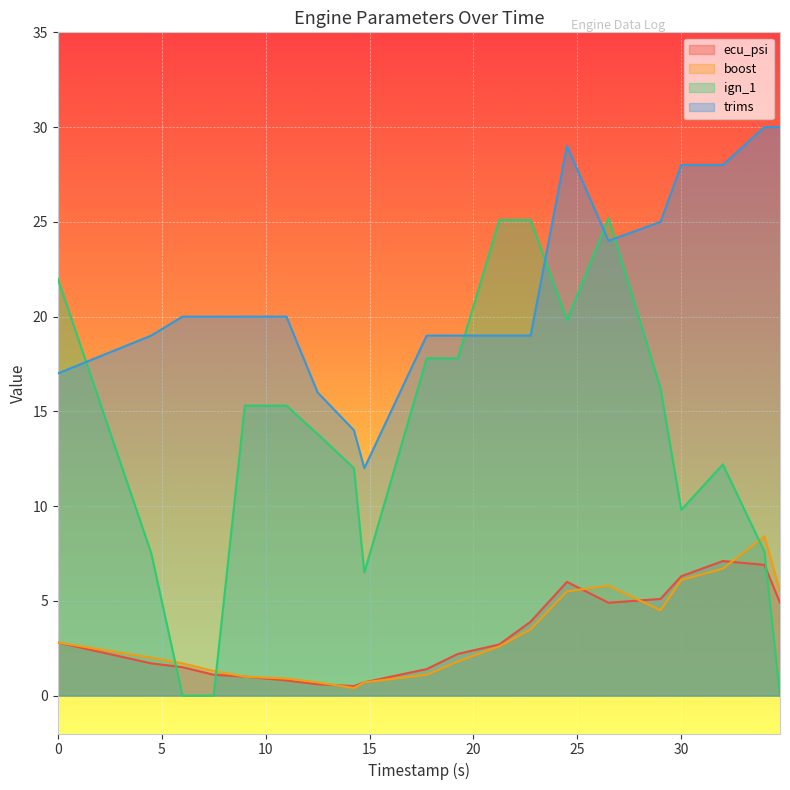

The value of trims at 4.5 is 6.5. True or false?

False